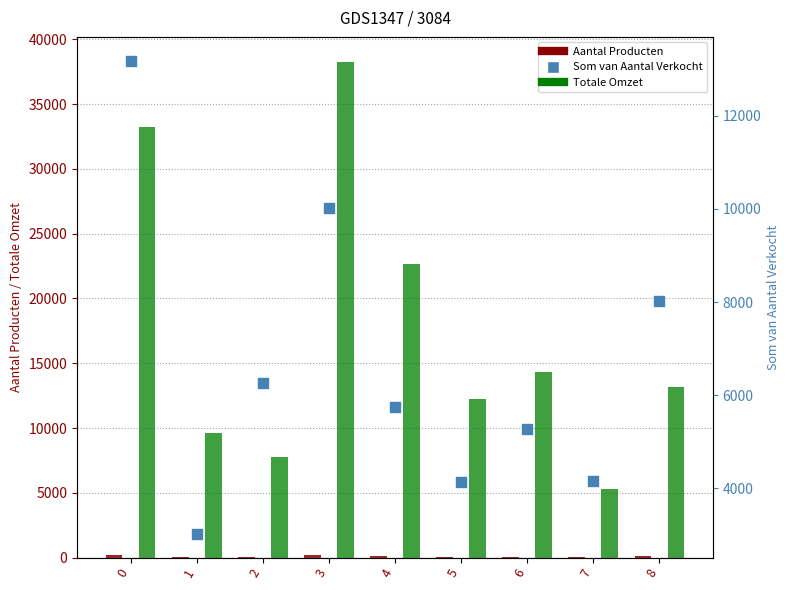

Which series reaches the minimum Y coordinate?

Aantal Producten